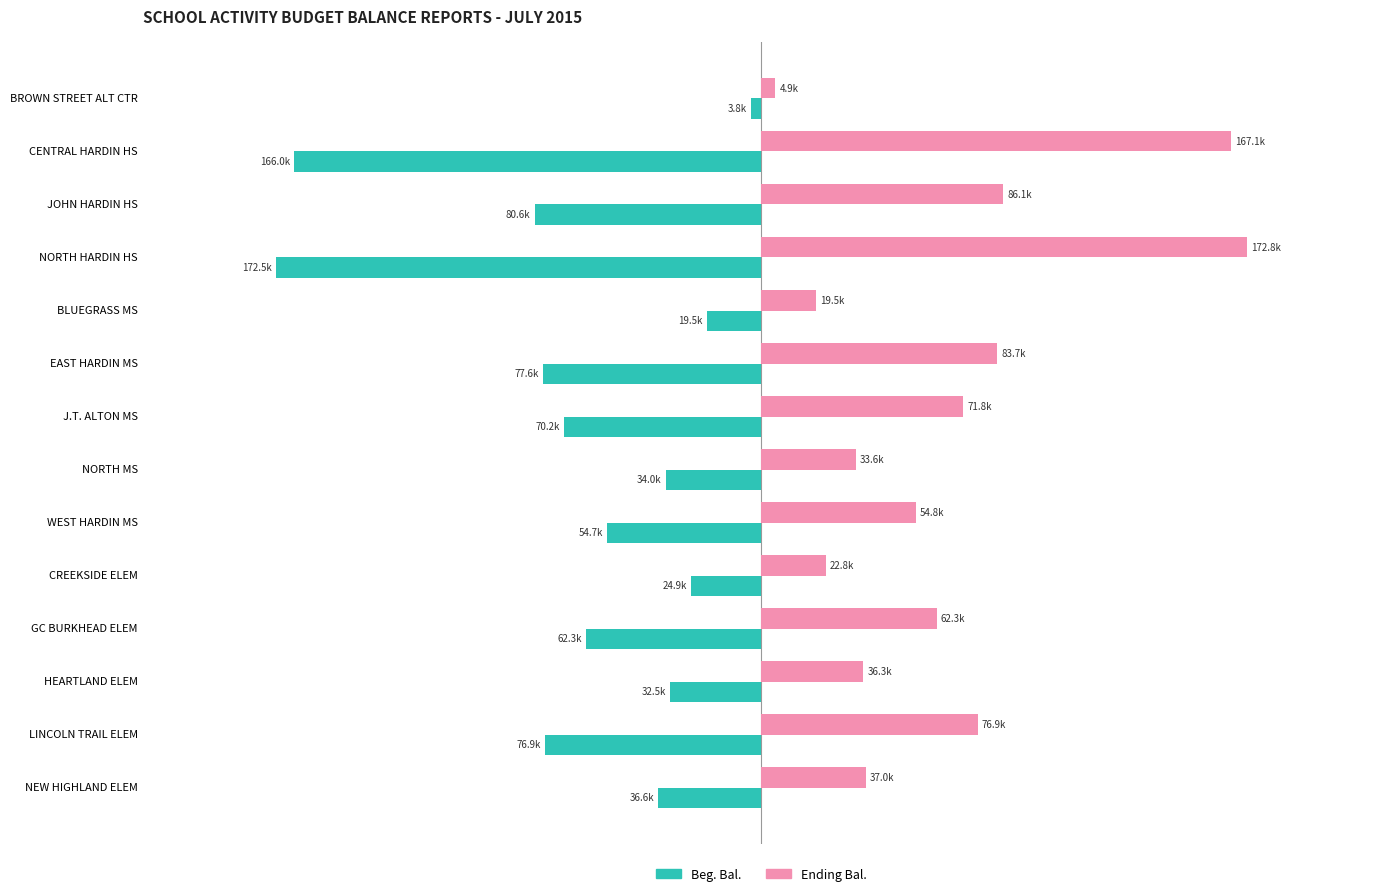

Reading right to left, what are all the values shown in this chart?

Beg. Bal.: -36642.9	-76937.2	-32507.9	-62342.3	-24879.4	-54738.3	-33991.3	-70187.9	-77649.9	-19511.7	-172501.5	-80576.1	-166033.1	-3798.2
Ending Bal.: 37043.7	76937.2	36283.3	62345.0	22826.5	54847.0	33557.8	71755.7	83747.7	19512.0	172800.6	86053.3	167102.9	4916.8